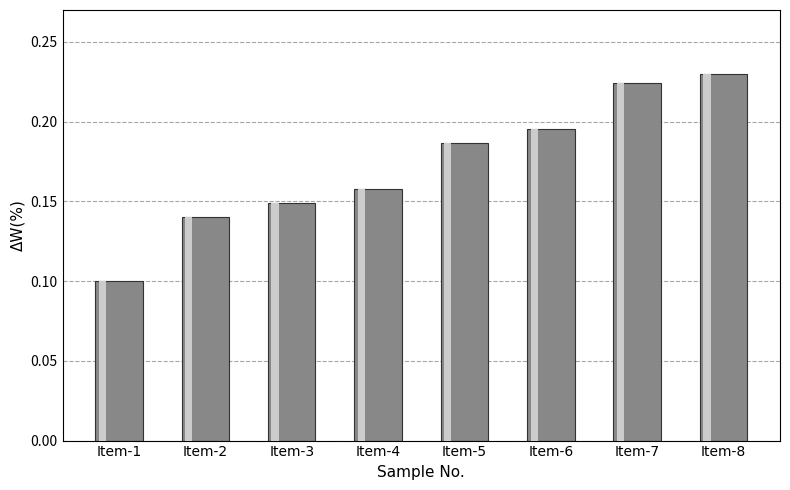

What is the sum of the values at Item-8 and Item-7?

0.5